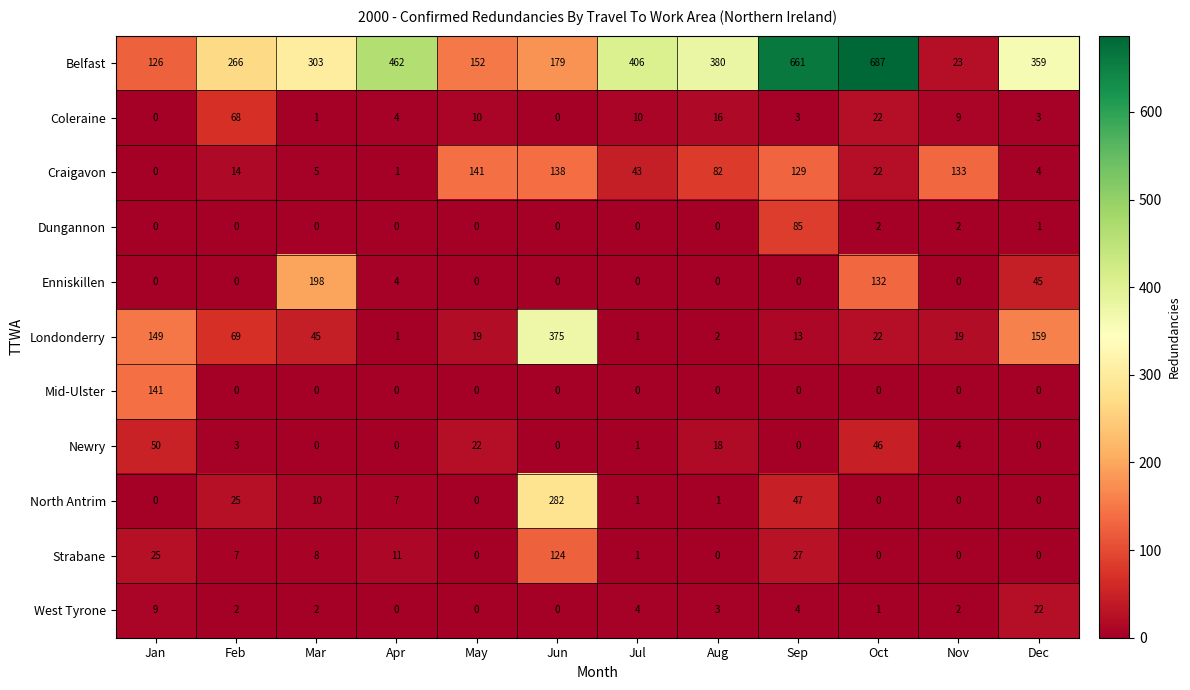

What is the maximum value shown in the chart?

687